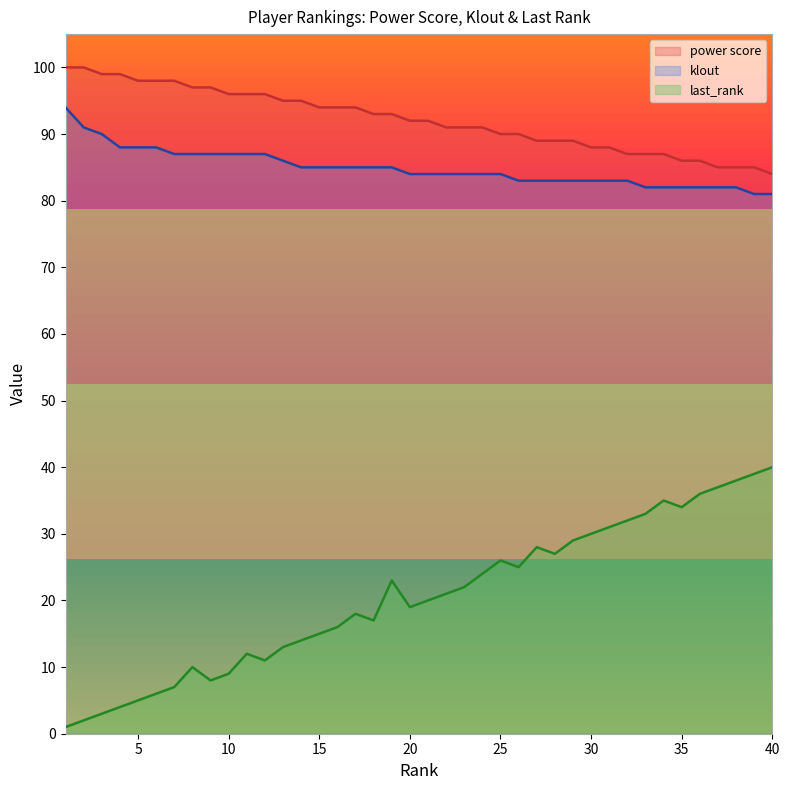

True or false: klout and power score intersect in this chart.

False